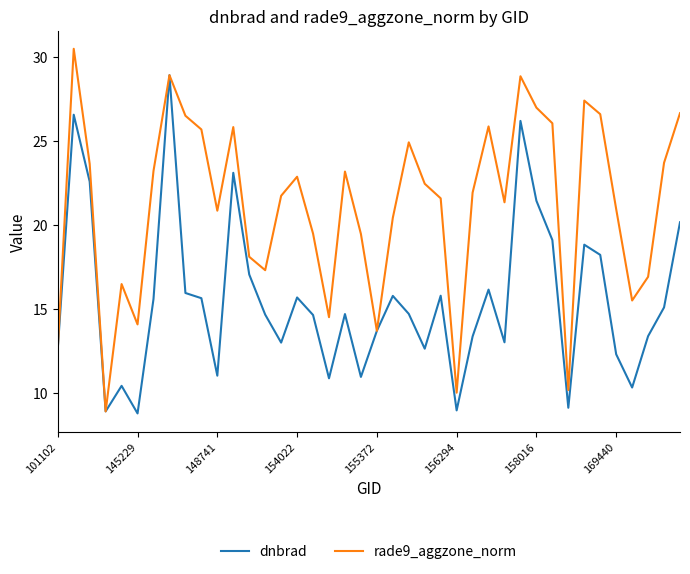

How many lines are shown in the chart?

2